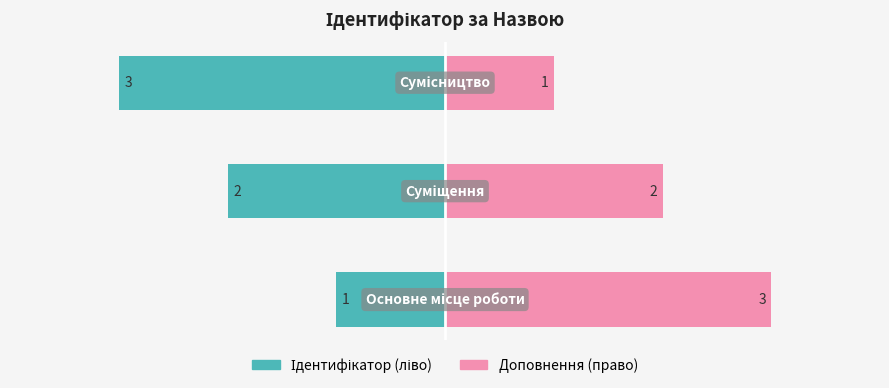

What is the difference between the maximum and minimum values in the Ідентифікатор (ліво) series?

2